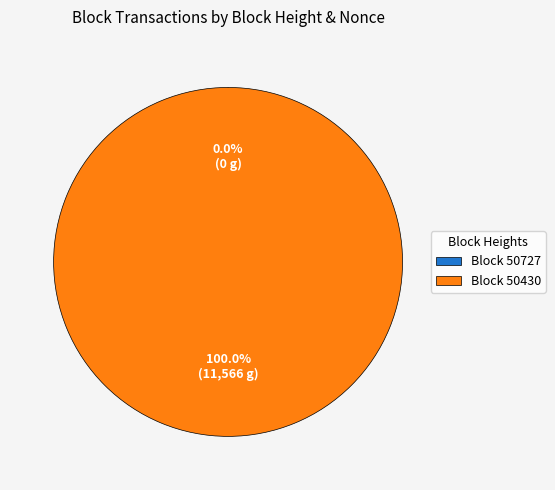

Count the number of slices in the pie.

2